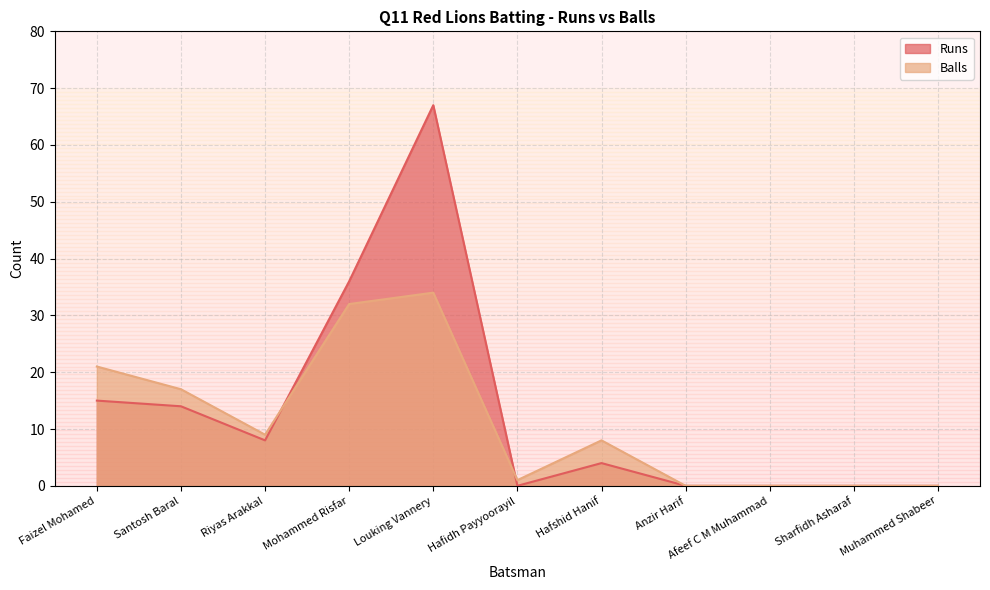

Which series changed the most between Louking Vannery and Hafshid Hanif?

Runs